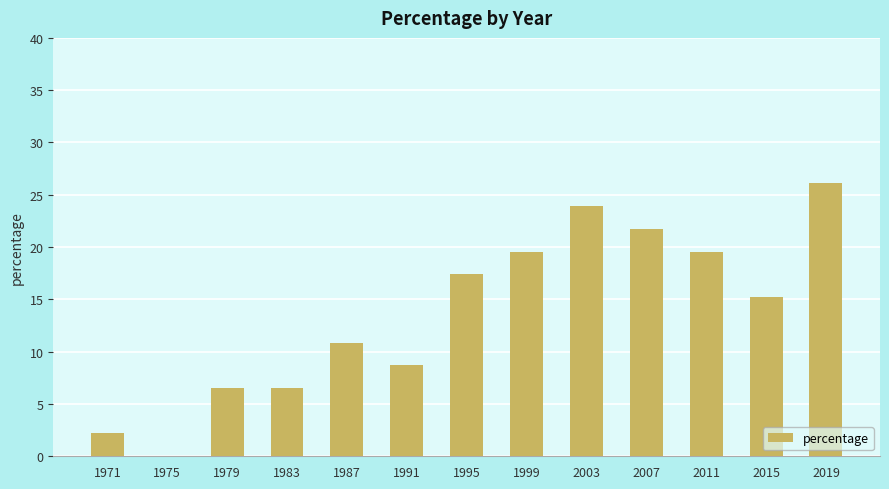

The chart shows a value of 0.0 at 1975. True or false?

True